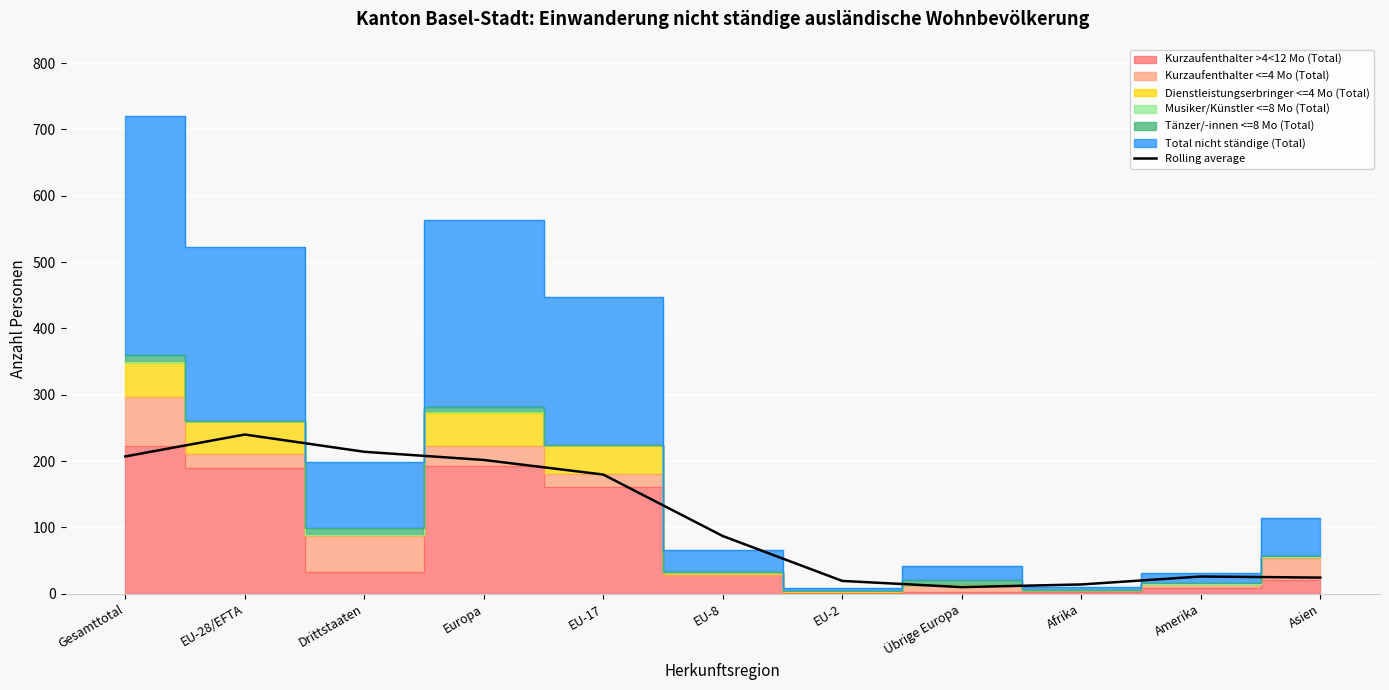

How many interior local valleys (lower than both neighbors) does the data have?

1